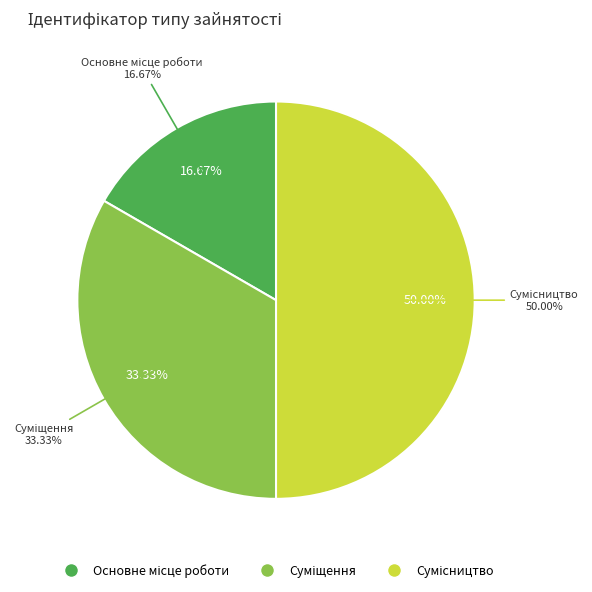

What is the total percentage of Сумісництво and Суміщення?

83.3%